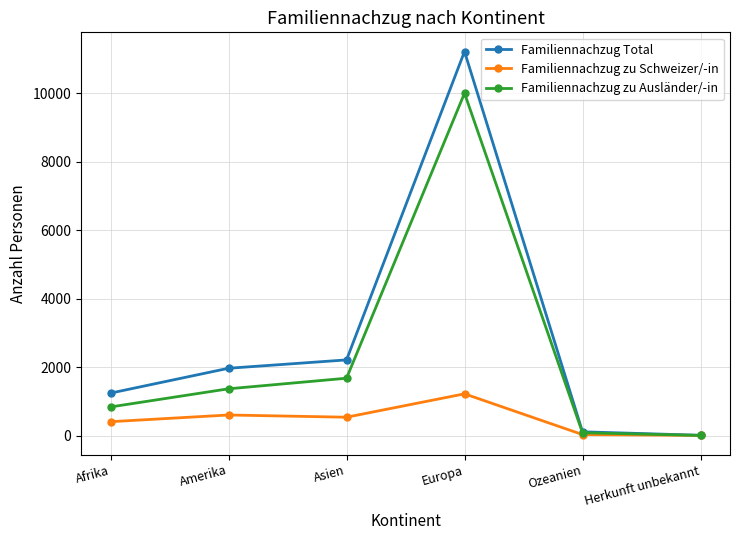

List the series in order of their overall mean, lowest first.

Familiennachzug zu Schweizer/-in, Familiennachzug zu Ausländer/-in, Familiennachzug Total